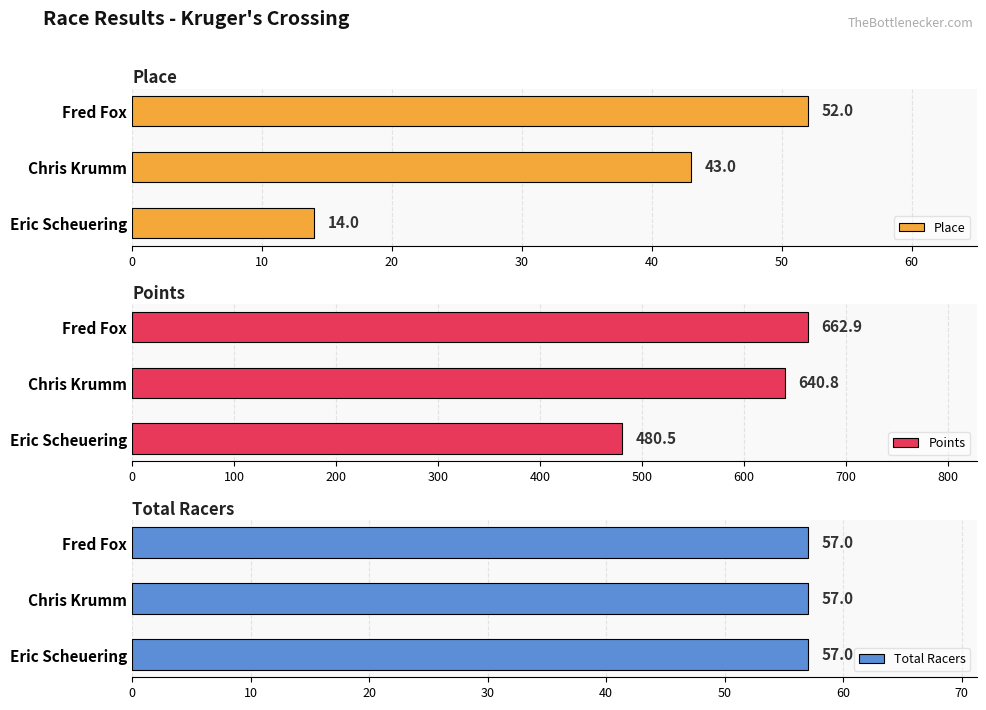

Is it true that Place equals 24 at Eric Scheuering?

False